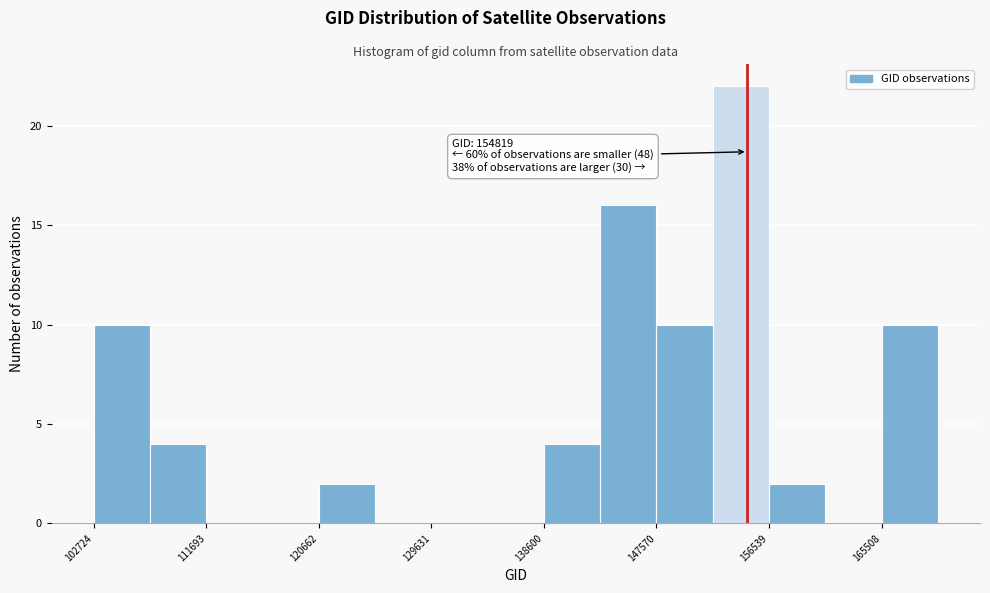

Which range on the x-axis has the tallest bar?

152000 to 157000